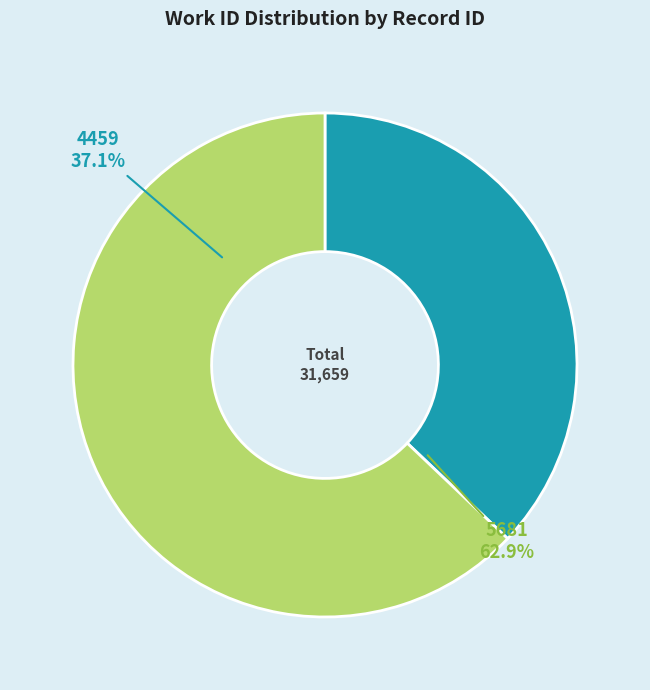

Which slice is the largest?

5681